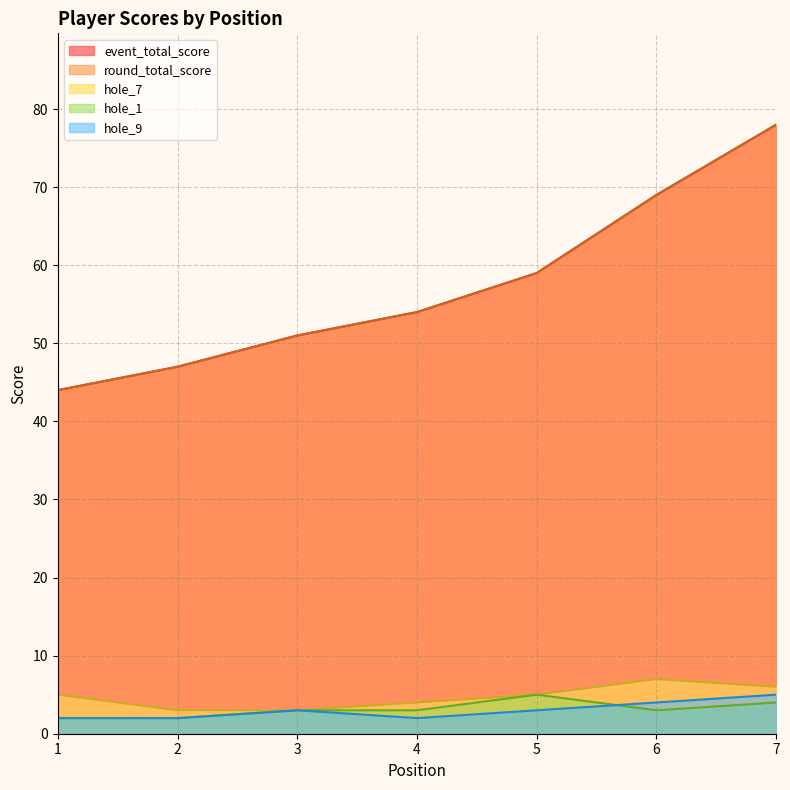

True or false: round_total_score and hole_7 intersect in this chart.

False